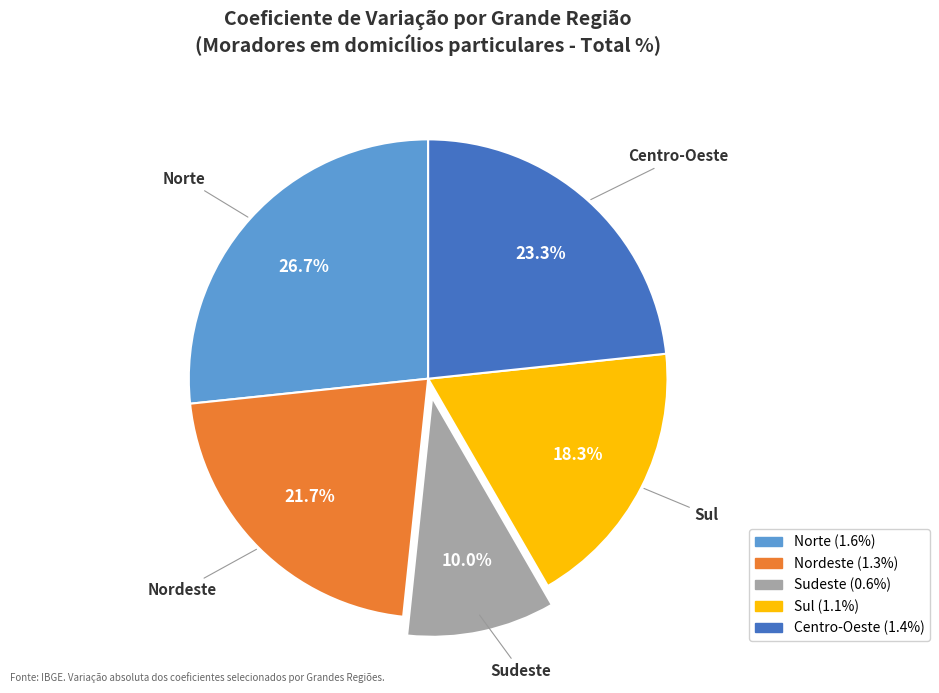

Rank the categories by value from lowest to highest.

Sudeste, Sul, Nordeste, Centro-Oeste, Norte